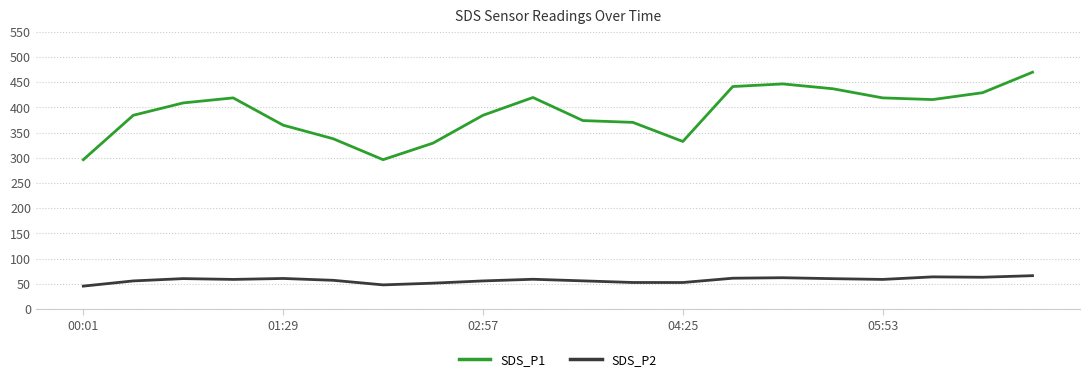

What is the highest value of the SDS_P1 series?

469.9